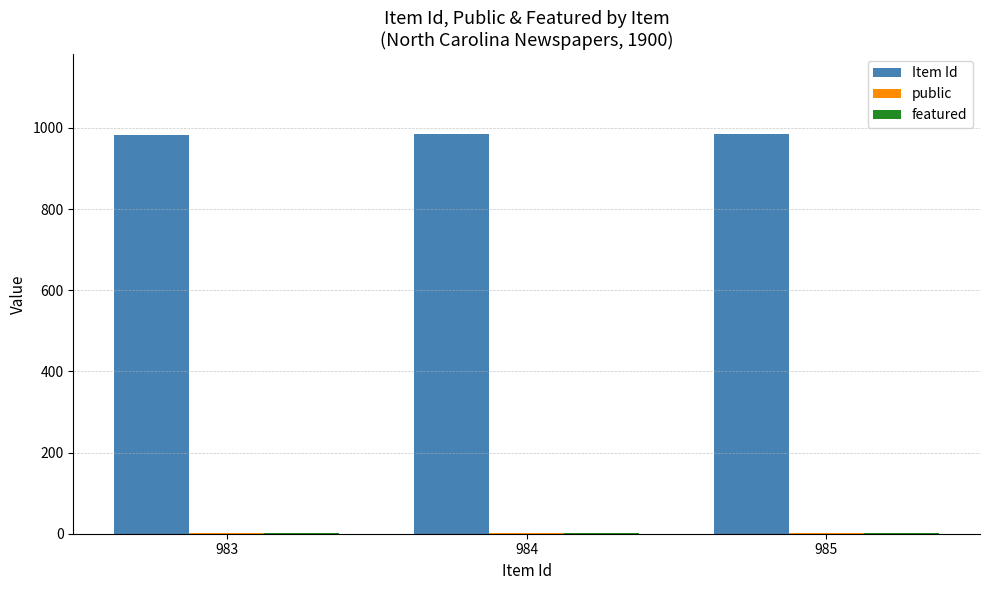

Is it true that Item Id equals 631 at 983?

False